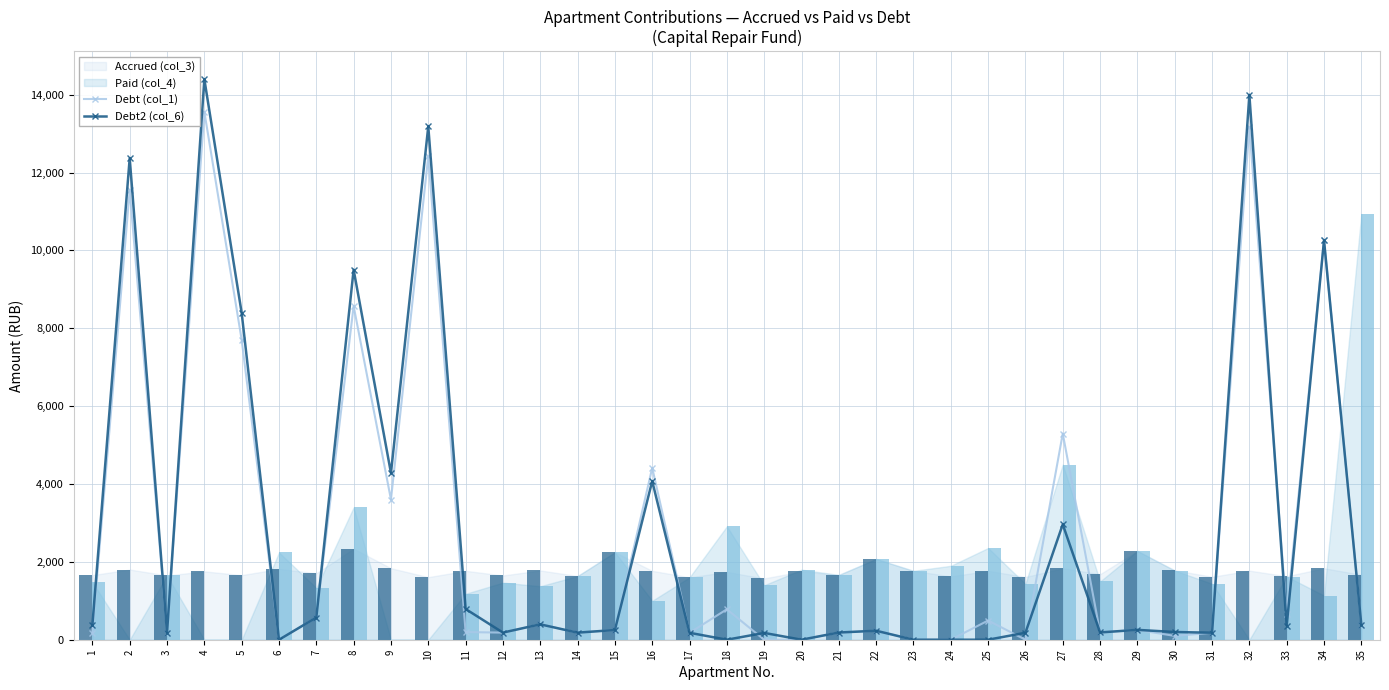

The Debt2 (col_6) series shows 308.7 at 7. True or false?

False